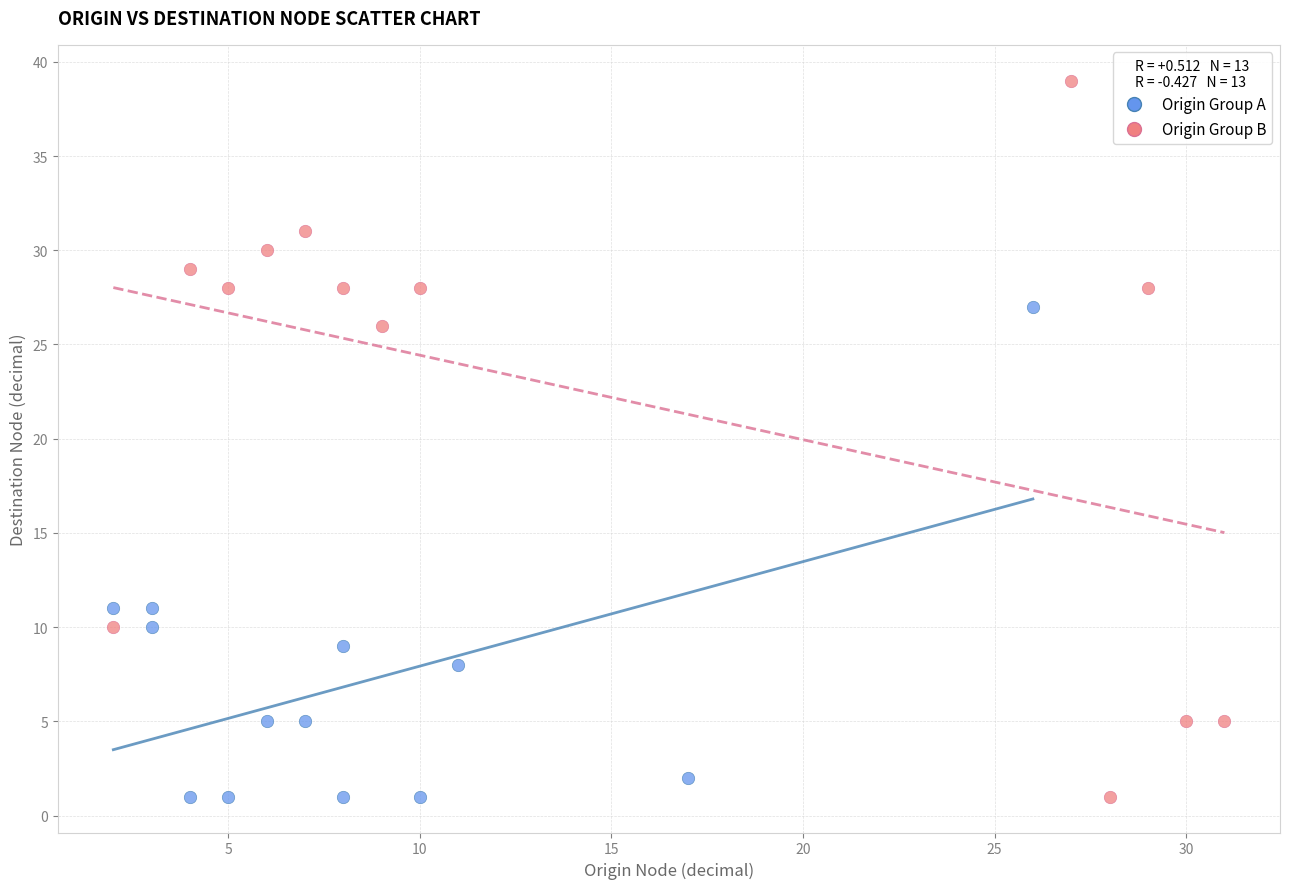

Which series has the widest spread of Y values?

Origin Group B